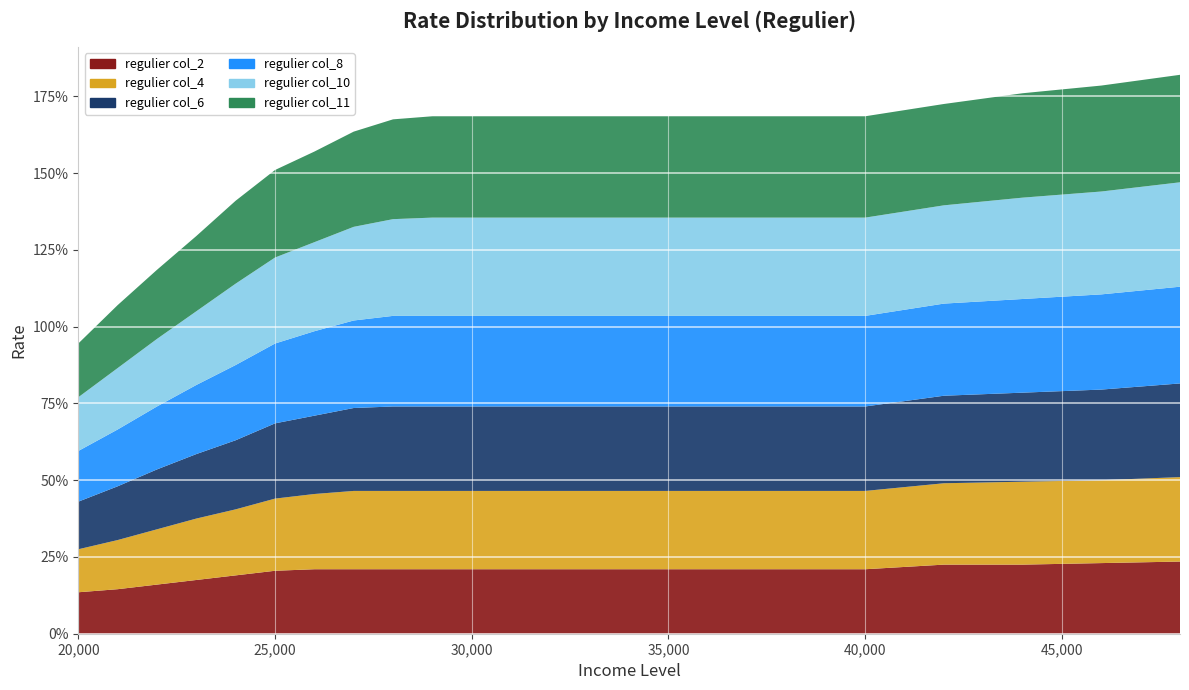

Reading left to right, what are all the values shown in this chart?

regulier col_2: 0.1	0.1	0.2	0.2	0.2	0.2	0.2	0.2	0.2	0.2	0.2	0.2	0.2	0.2	0.2	0.2	0.2	0.2	0.2	0.2
regulier col_4: 0.1	0.2	0.2	0.2	0.2	0.2	0.2	0.3	0.3	0.3	0.3	0.3	0.3	0.3	0.3	0.3	0.3	0.3	0.3	0.3
regulier col_6: 0.2	0.2	0.2	0.2	0.2	0.2	0.3	0.3	0.3	0.3	0.3	0.3	0.3	0.3	0.3	0.3	0.3	0.3	0.3	0.3
regulier col_8: 0.2	0.2	0.2	0.2	0.2	0.3	0.3	0.3	0.3	0.3	0.3	0.3	0.3	0.3	0.3	0.3	0.3	0.3	0.3	0.3
regulier col_10: 0.2	0.2	0.2	0.2	0.3	0.3	0.3	0.3	0.3	0.3	0.3	0.3	0.3	0.3	0.3	0.3	0.3	0.3	0.3	0.3
regulier col_11: 0.2	0.2	0.2	0.2	0.3	0.3	0.3	0.3	0.3	0.3	0.3	0.3	0.3	0.3	0.3	0.3	0.3	0.3	0.3	0.3